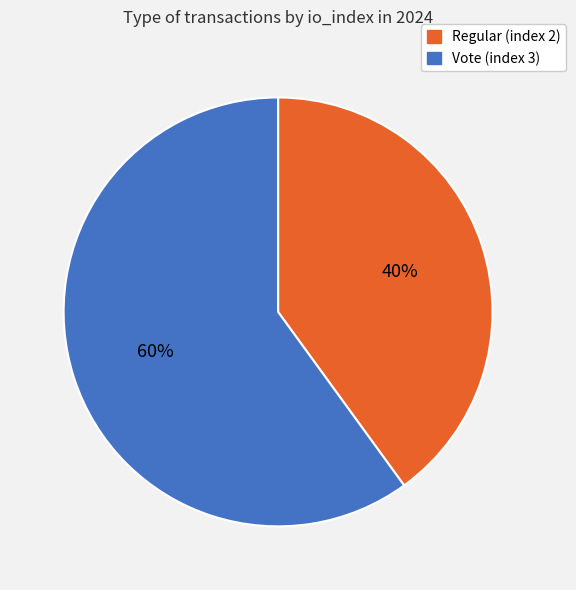

Is the sum of Regular (index 2) and Vote (index 3) greater than half?

Yes